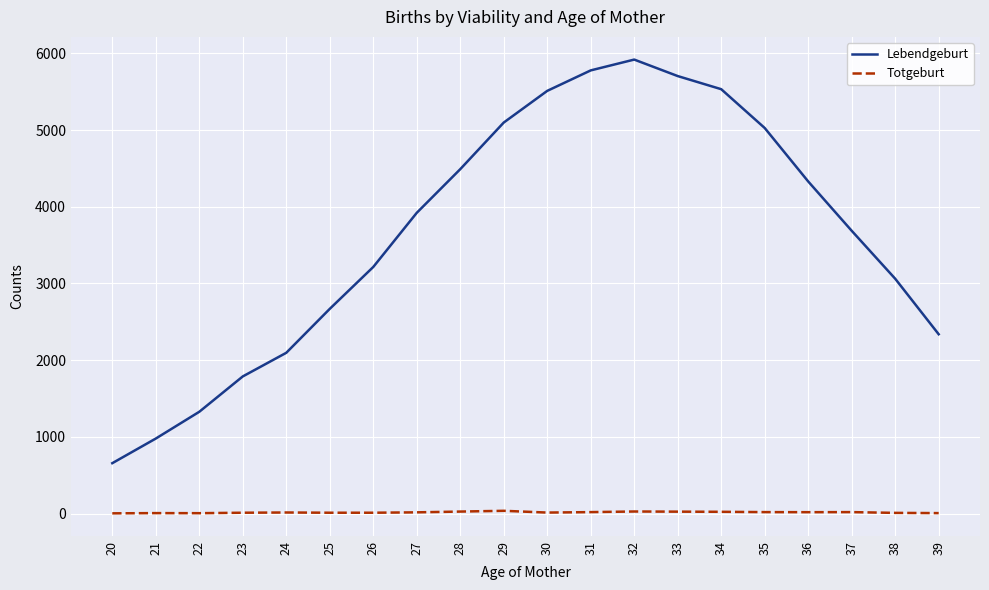

True or false: Lebendgeburt has a value of 3142 at 34.

False